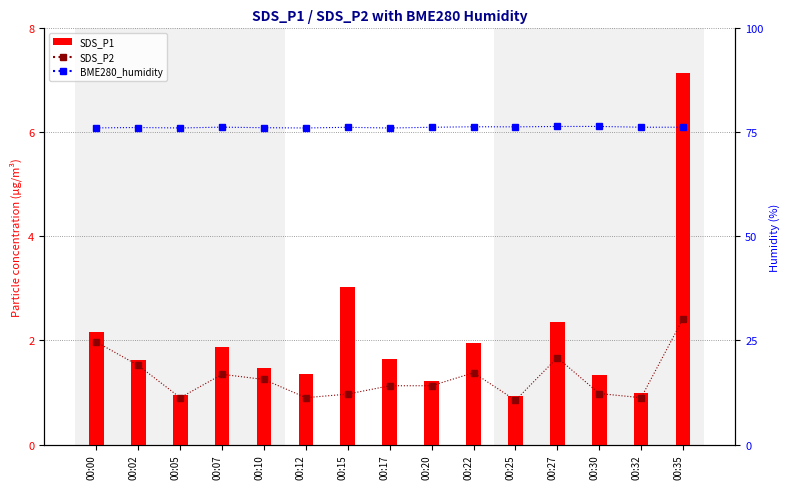

The SDS_P2 series shows 0.9 at 00:05. True or false?

True